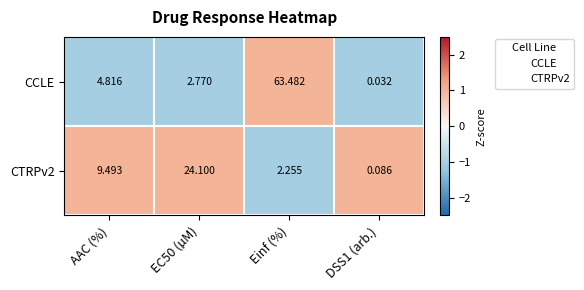

Rank the series by their maximum value, from lowest to highest.

CTRPv2, CCLE